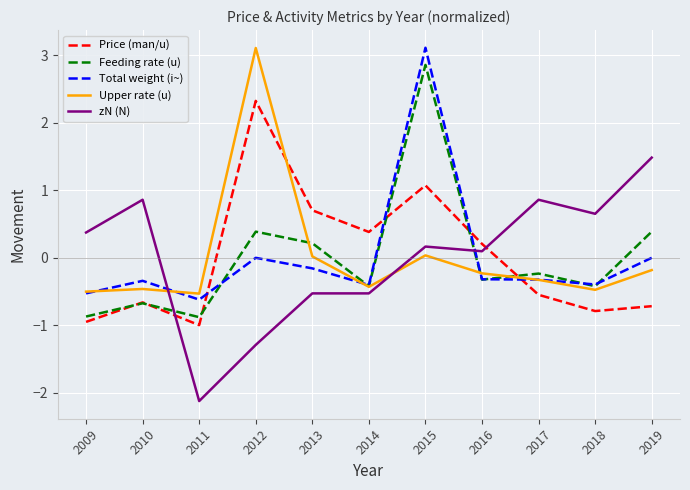

What is the difference between the Price (man/u) values at 2010 and 2016?

0.9